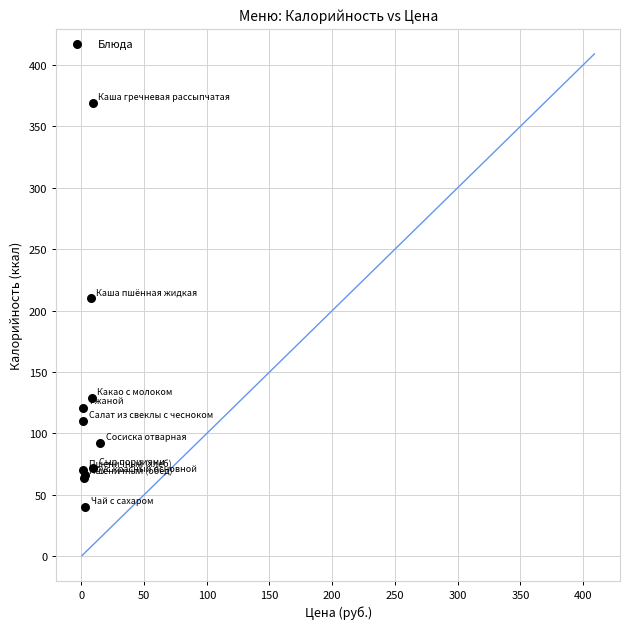

What Y value in the scatter plot is closest to 204?

210